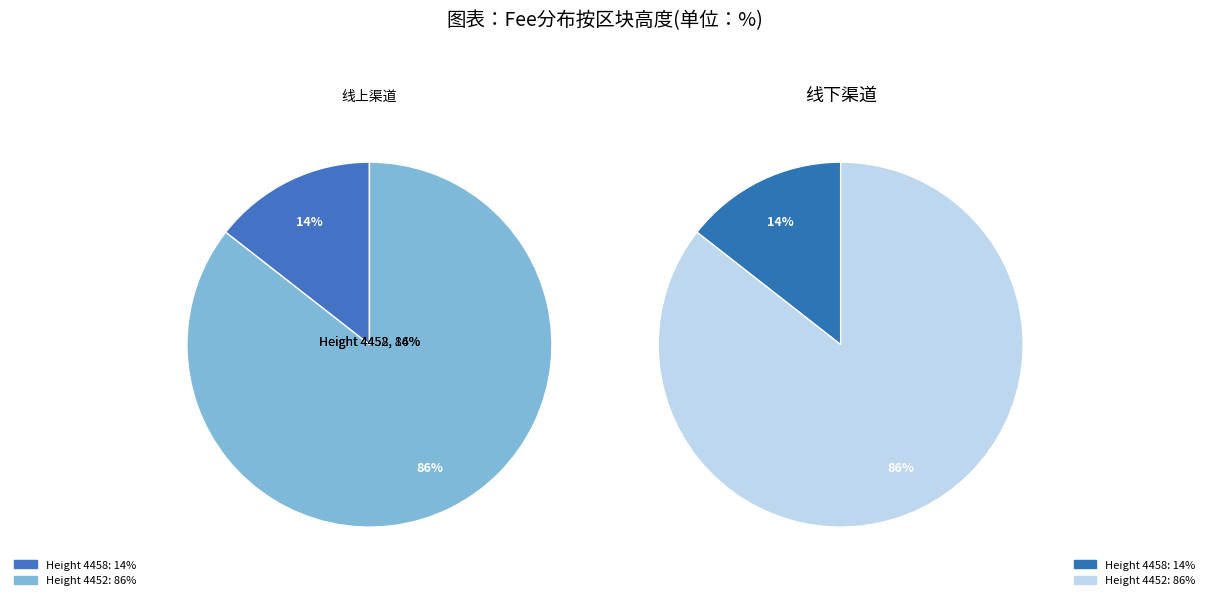

Is 4452 the majority of the pie?

Yes